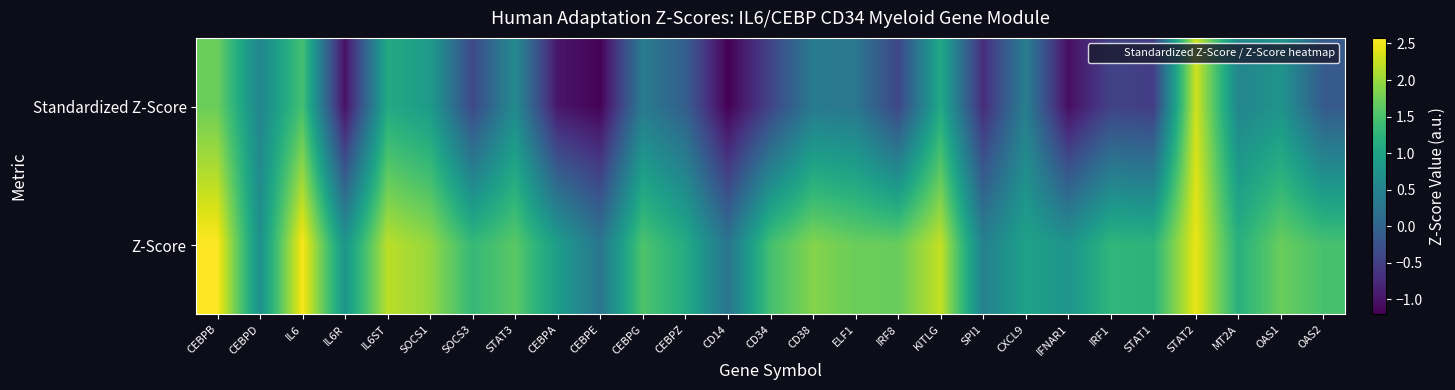

At which category is the sum across all series the highest?

STAT2